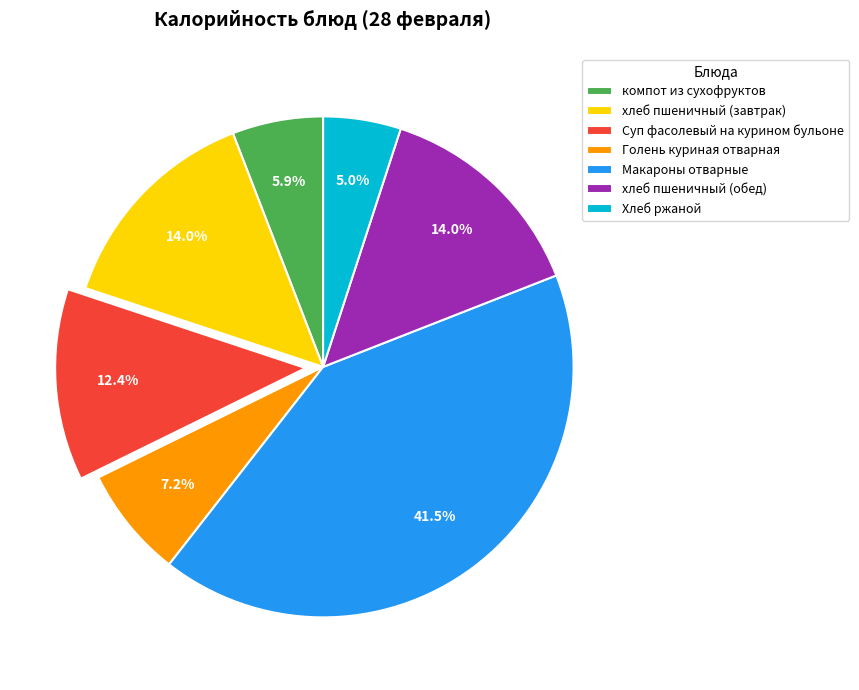

Is Суп фасолевый на курином бульоне the majority of the pie?

No